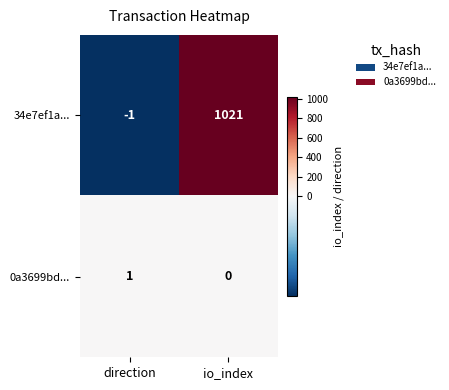

At which label does 34e7ef1a... reach its peak?

io_index